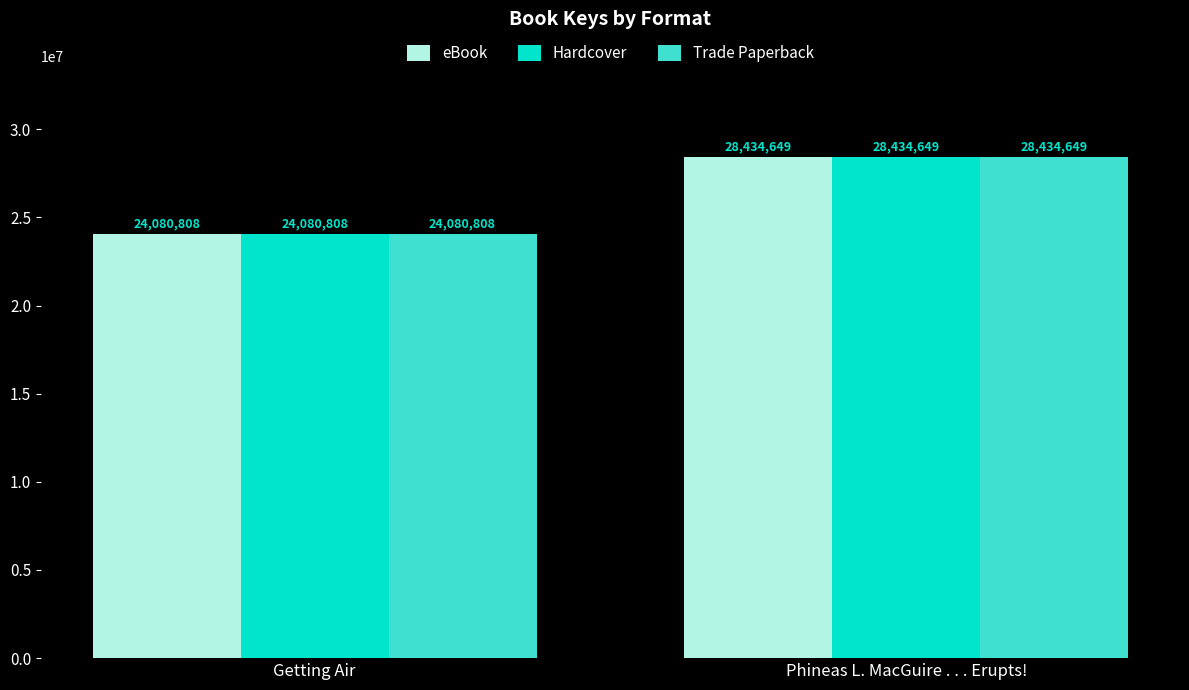

What is the maximum value shown in the chart?

28434649